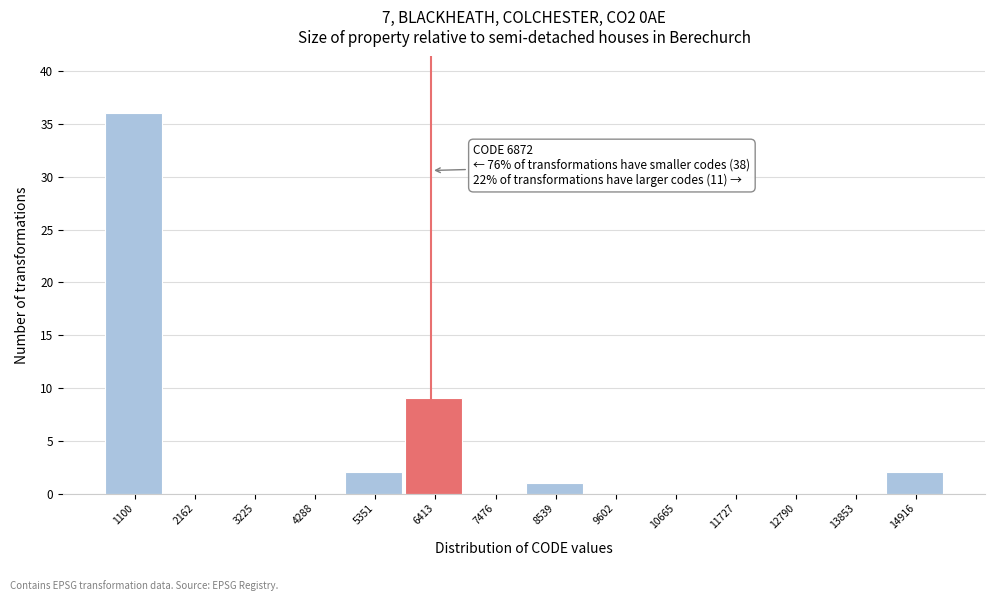

Reading right to left, list all the values displayed in this chart.

14916=2	13853=0	12790=0	11727=0	10665=0	9602=0	8539=1	7476=0	6413=9	5351=2	4288=0	3225=0	2162=0	1100=36